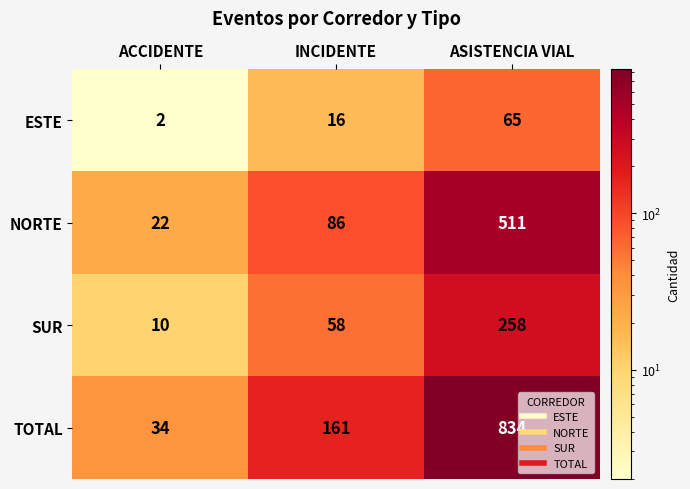

At how many categories does at least one series exceed 568?

1